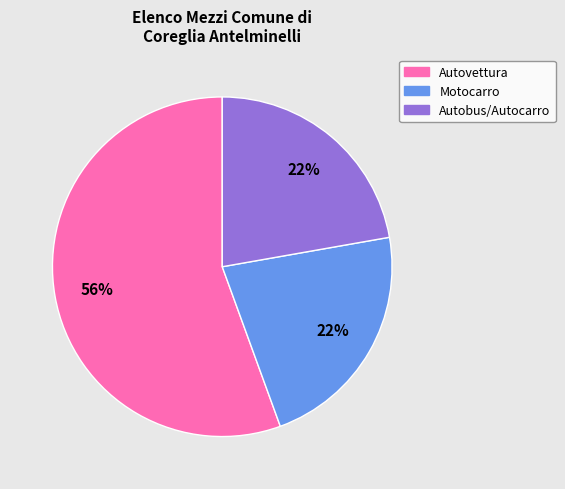

Is it true that Autobus/Autocarro is 15% of the pie?

False